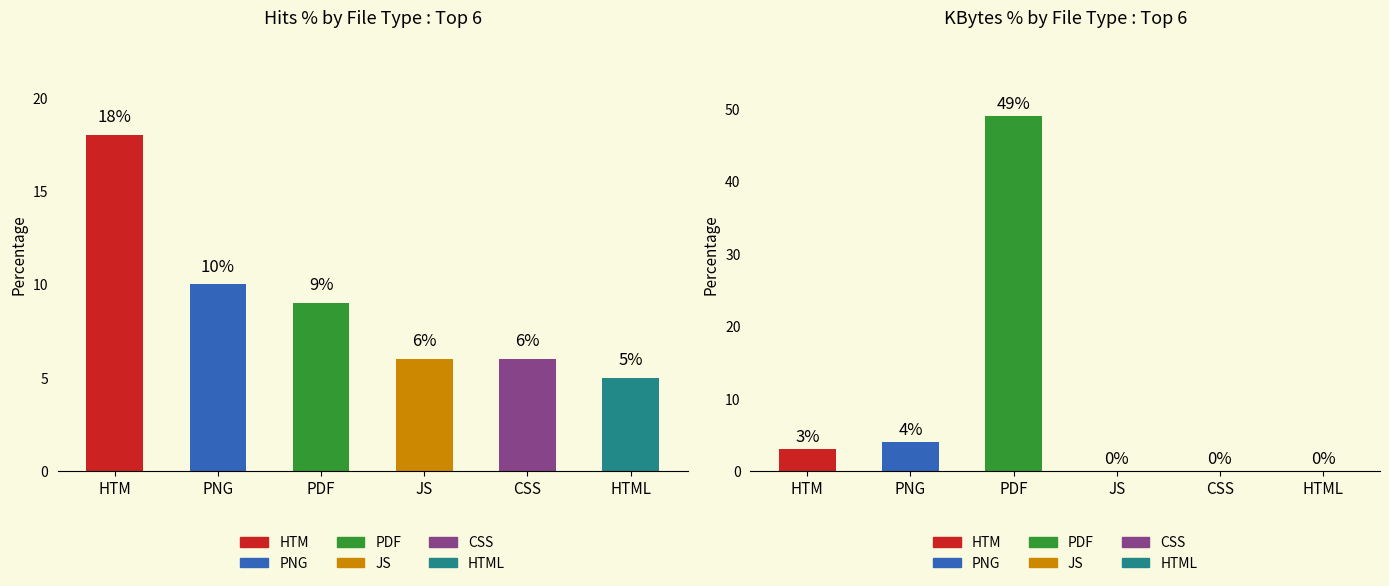

What are all the series names shown in the legend?

HTM, PNG, PDF, JS, CSS, HTML